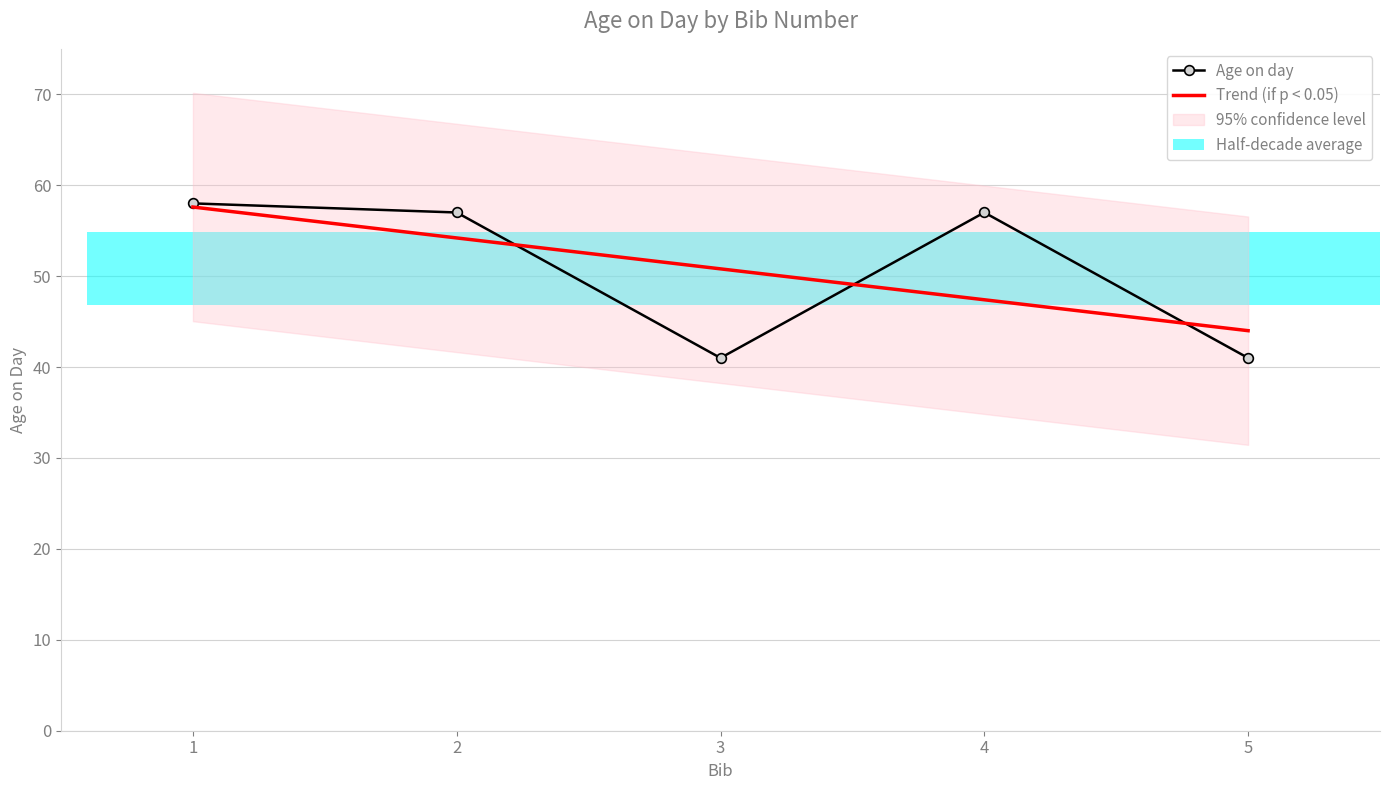

Which series has the widest spread of values?

Age on day